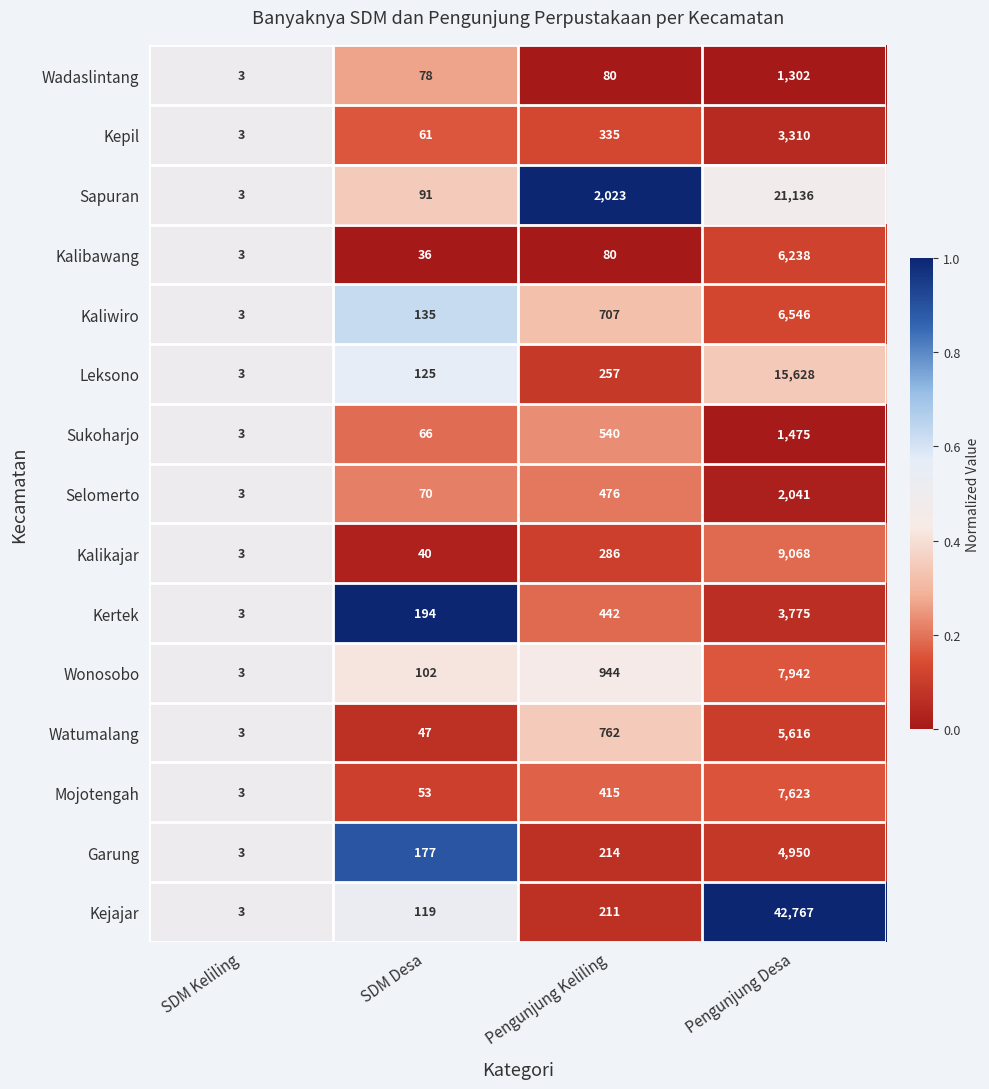

Which series has the widest spread of values?

Kejajar